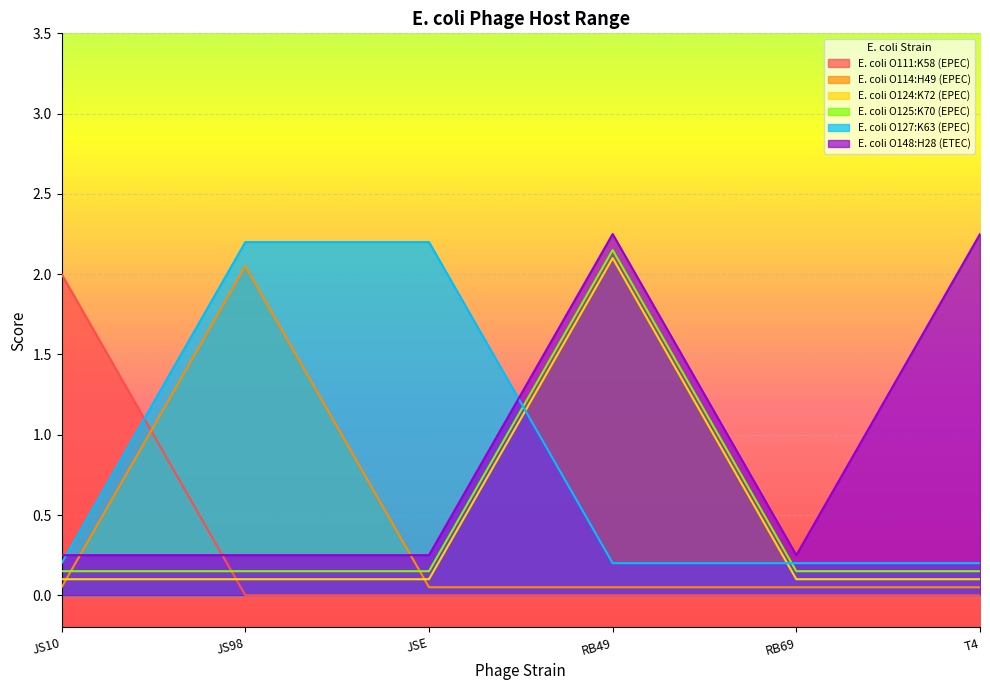

Reading left to right, list all the values displayed in this chart.

E. coli O111:K58 (EPEC): JS10=2.0	JS98=0.0	JSE=0.0	RB49=0.0	RB69=0.0	T4=0.0
E. coli O114:H49 (EPEC): JS10=0.1	JS98=2.0	JSE=0.1	RB49=0.1	RB69=0.1	T4=0.1
E. coli O124:K72 (EPEC): JS10=0.1	JS98=0.1	JSE=0.1	RB49=2.1	RB69=0.1	T4=0.1
E. coli O125:K70 (EPEC): JS10=0.2	JS98=0.2	JSE=0.2	RB49=2.1	RB69=0.2	T4=0.2
E. coli O127:K63 (EPEC): JS10=0.2	JS98=2.2	JSE=2.2	RB49=0.2	RB69=0.2	T4=0.2
E. coli O148:H28 (ETEC): JS10=0.2	JS98=0.2	JSE=0.2	RB49=2.2	RB69=0.2	T4=2.2